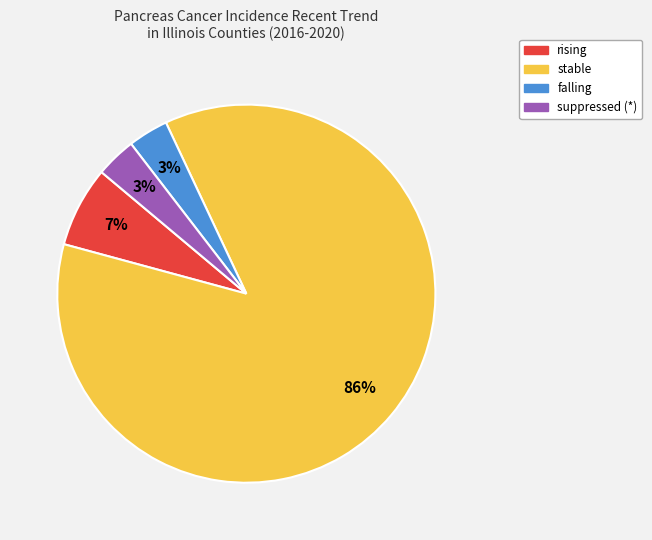

Combined, do stable and falling account for over 50%?

Yes